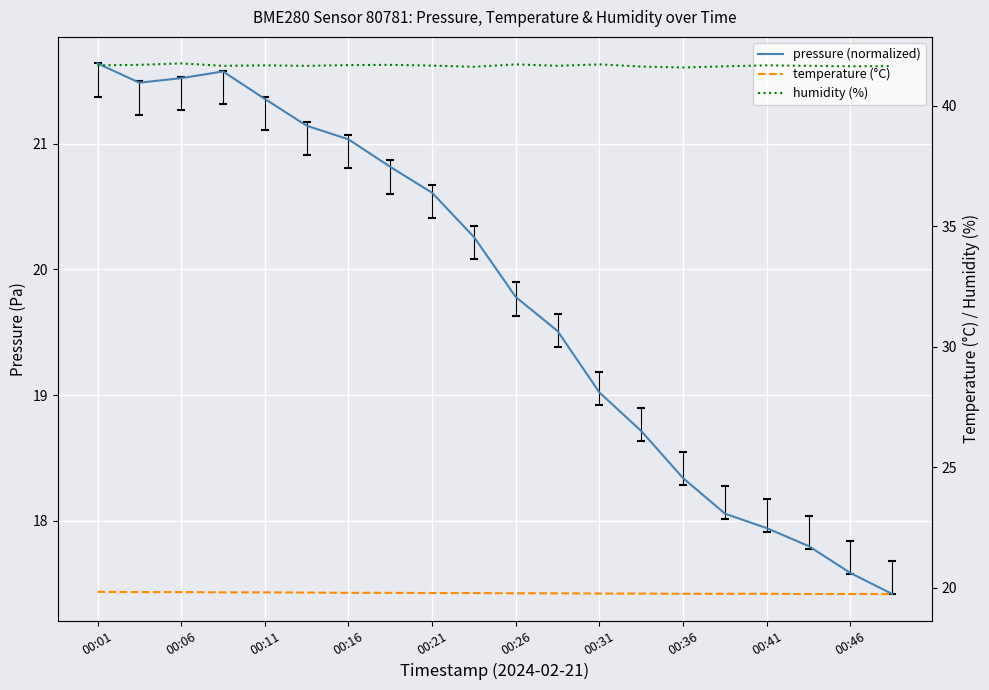

Which series has the widest spread of values?

pressure (normalized)